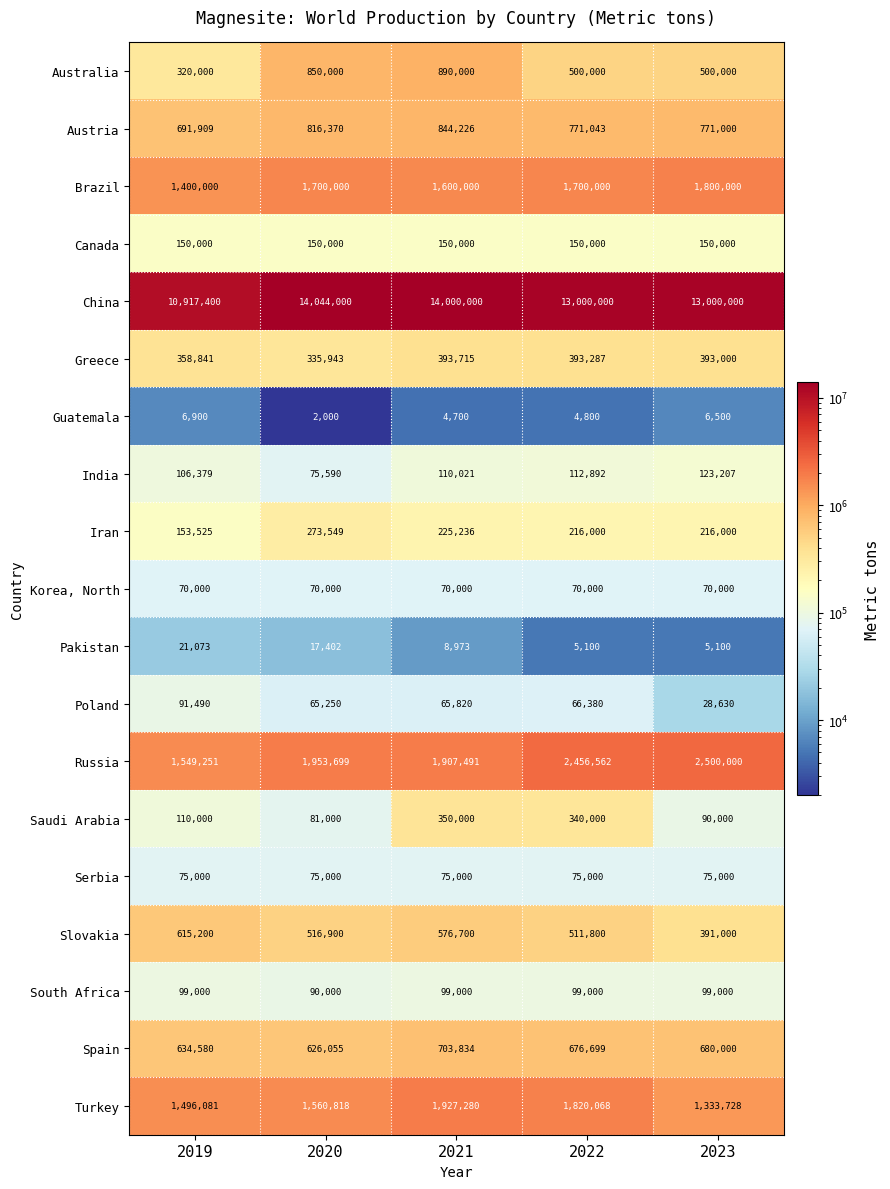

How many data points in Slovakia are less than 516900?

2